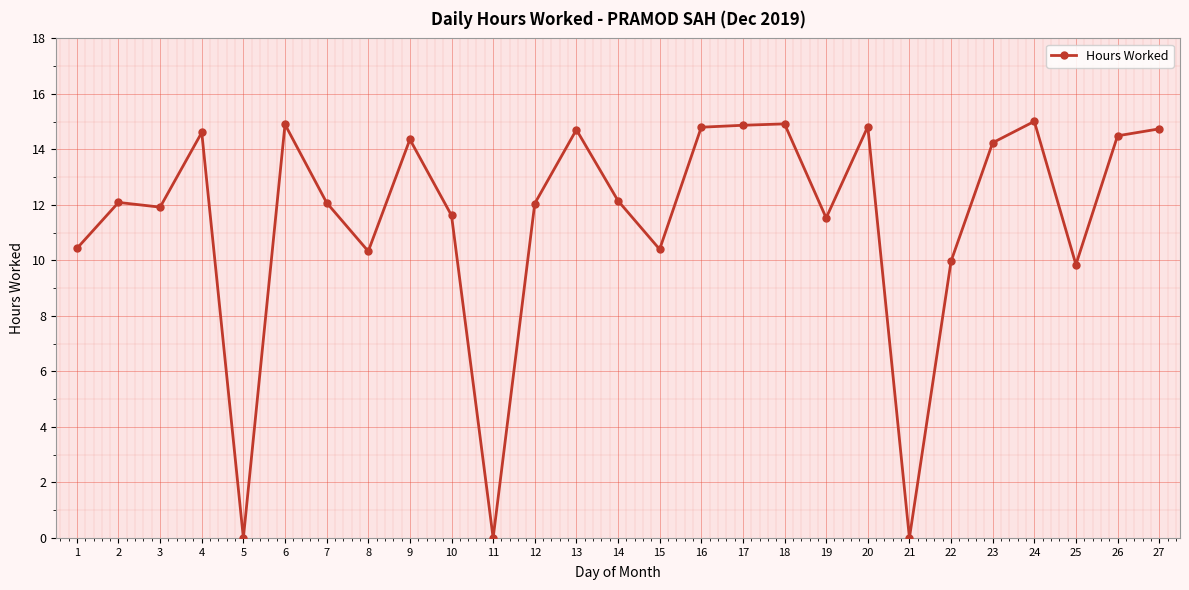

Is this an area chart (filled region under the line)?

No